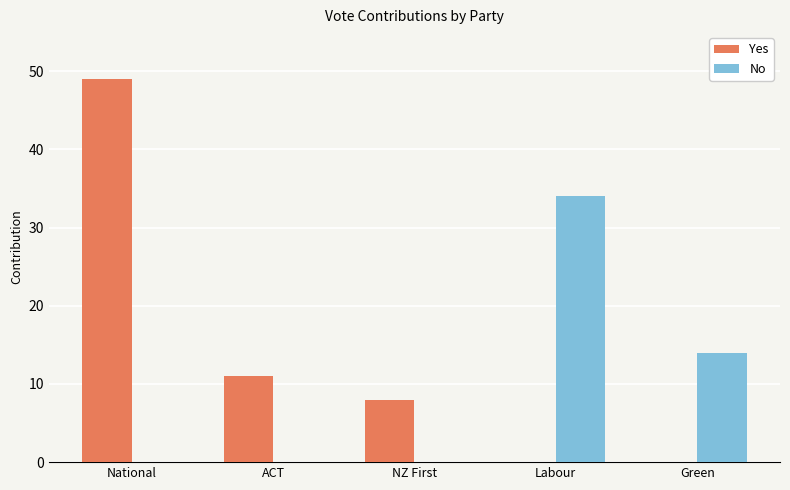

At which label does No reach its peak?

Labour